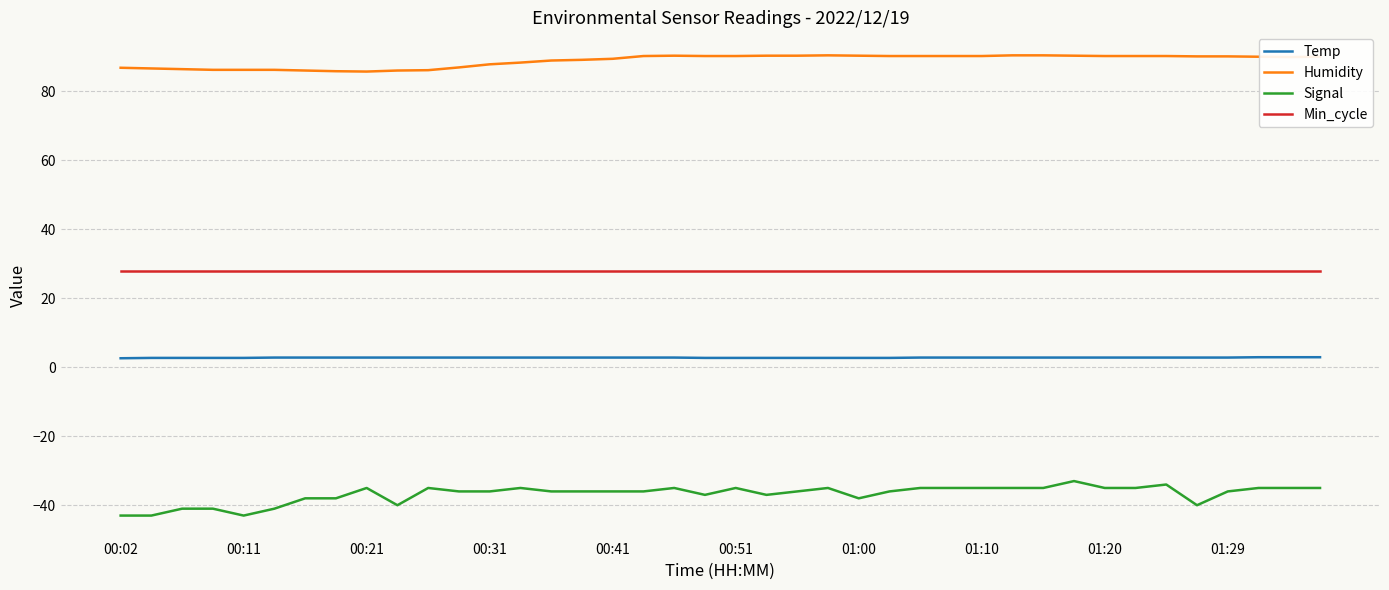

True or false: Signal and Min_cycle cross at least once.

False